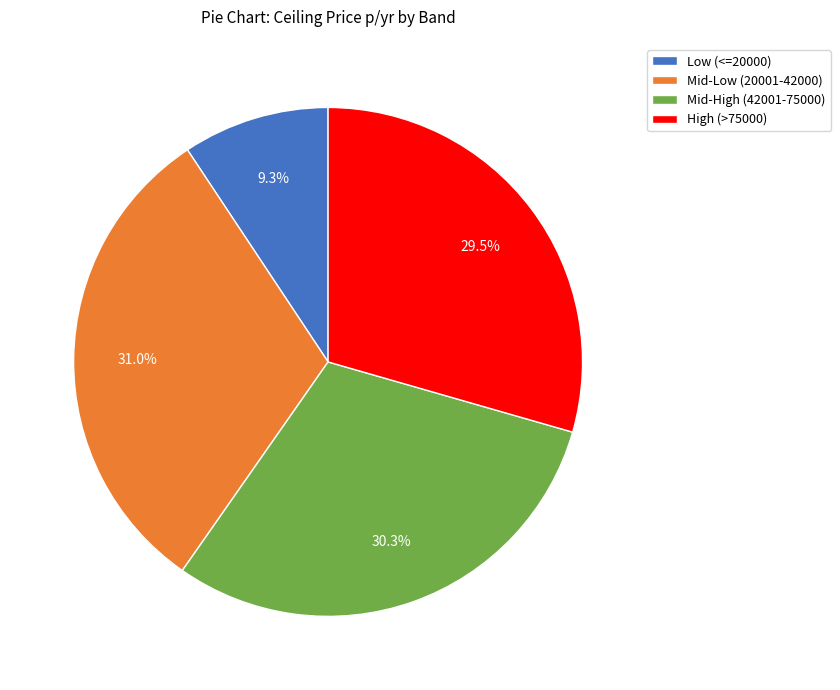

Does Low (<=20000) represent more than half of the total?

No